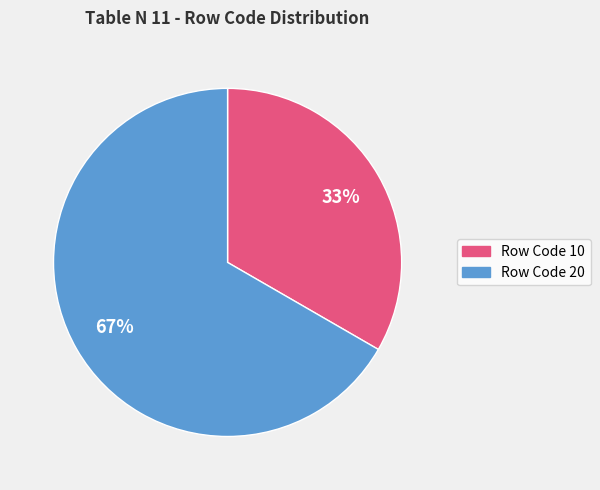

To the nearest percent, what is the average slice percentage?

50%